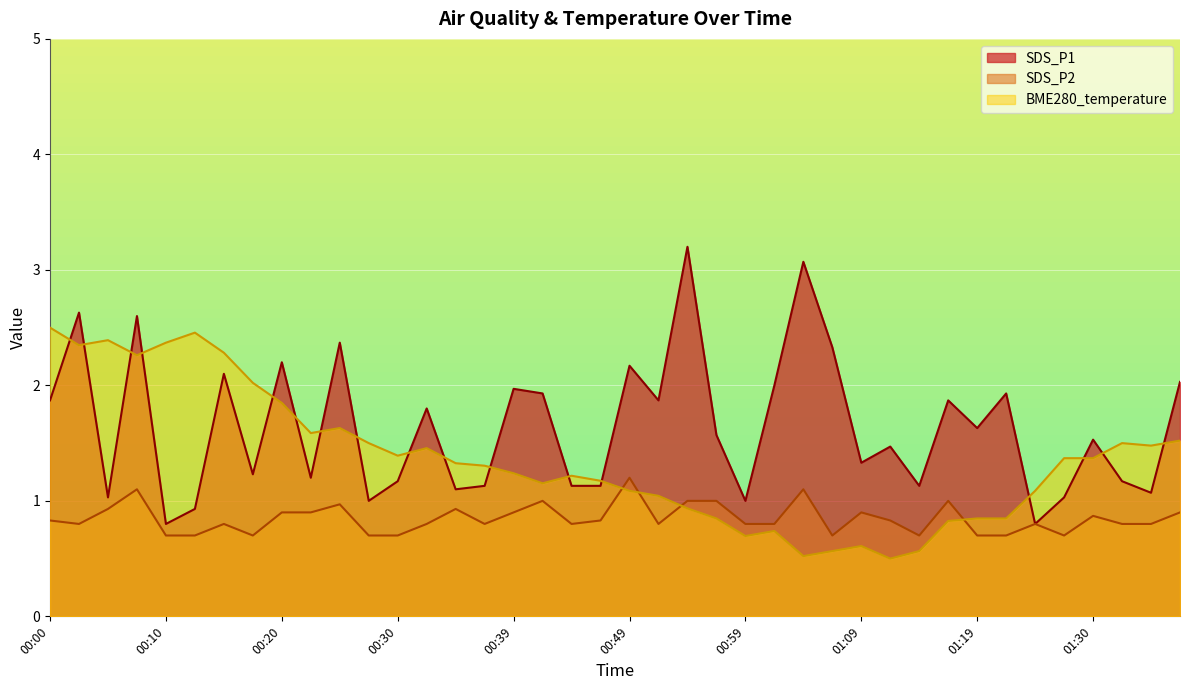

Which has a higher value, 00:22 or 00:10?

00:22